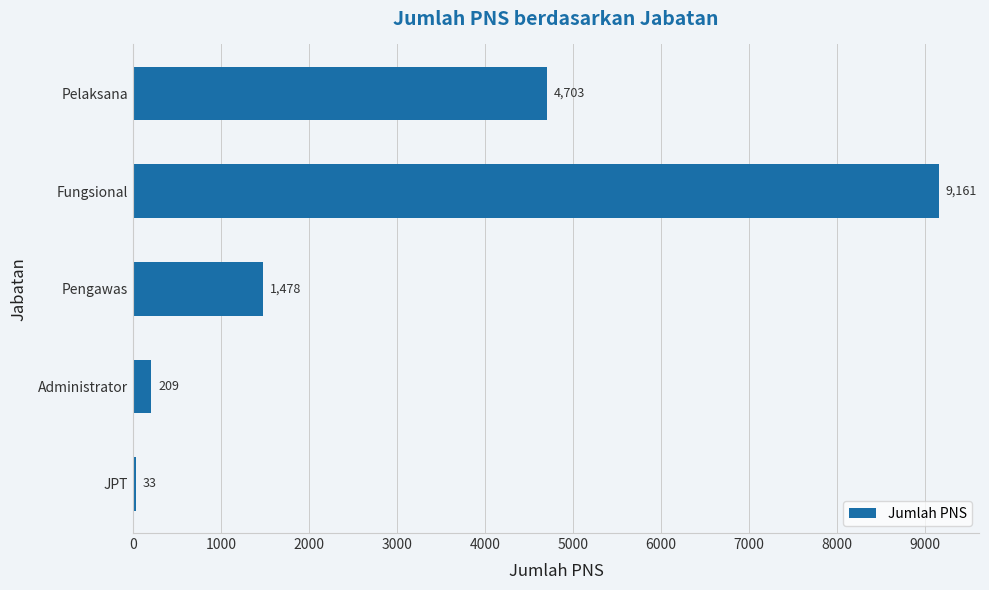

Read the value at JPT.

33